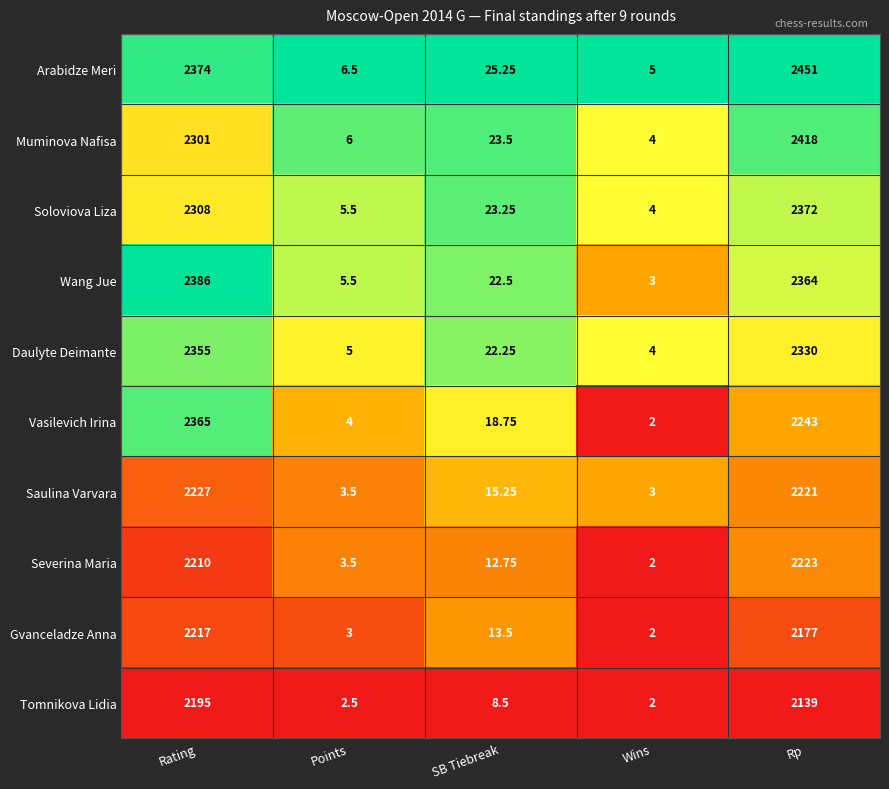

List the labels in order of Muminova Nafisa value, largest first.

Rp, Rating, SB Tiebreak, Points, Wins